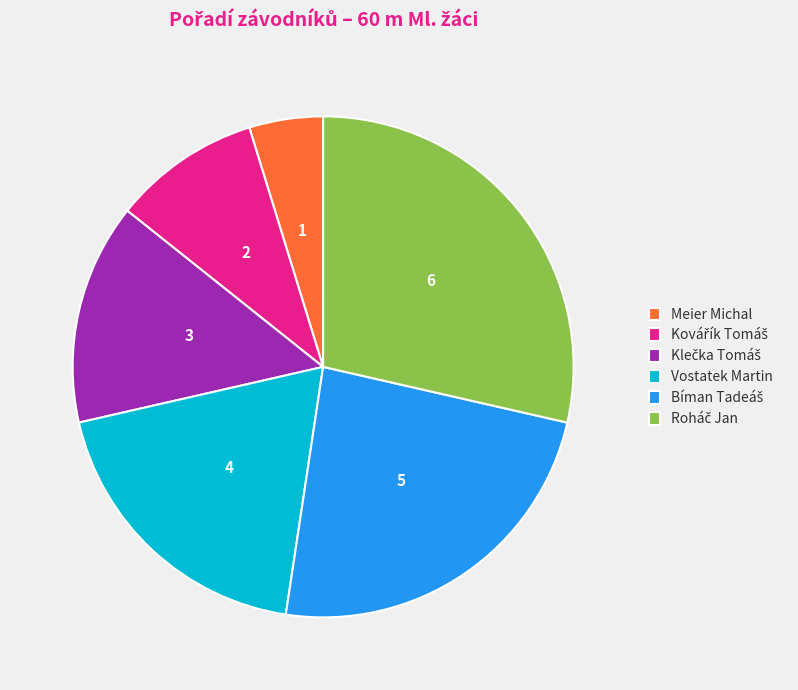

Combined, do Vostatek Martin and Meier Michal account for over 50%?

No